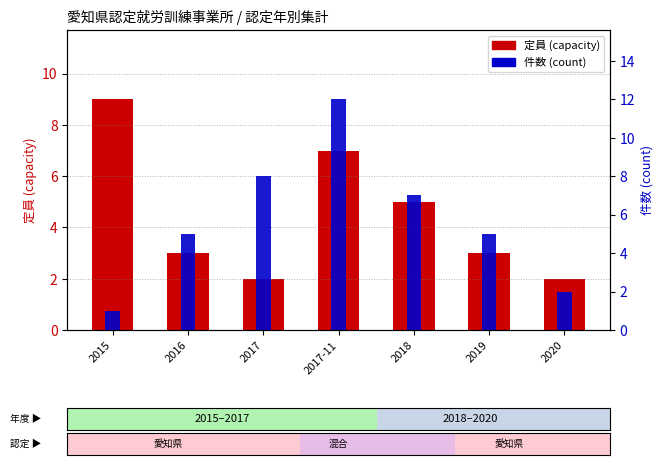

How many bars are there in each group?

2